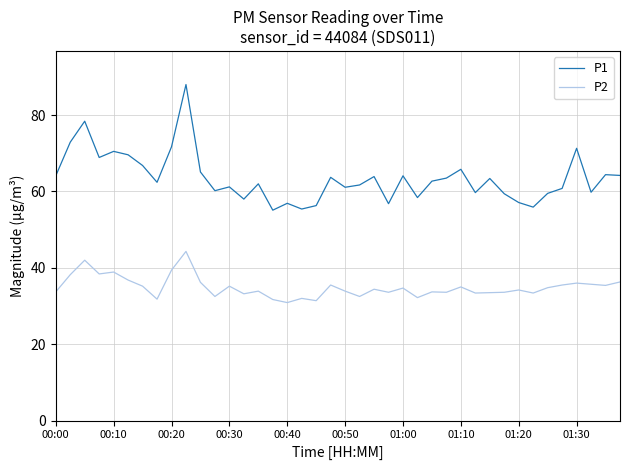

List the series in order of their overall mean, highest first.

P1, P2